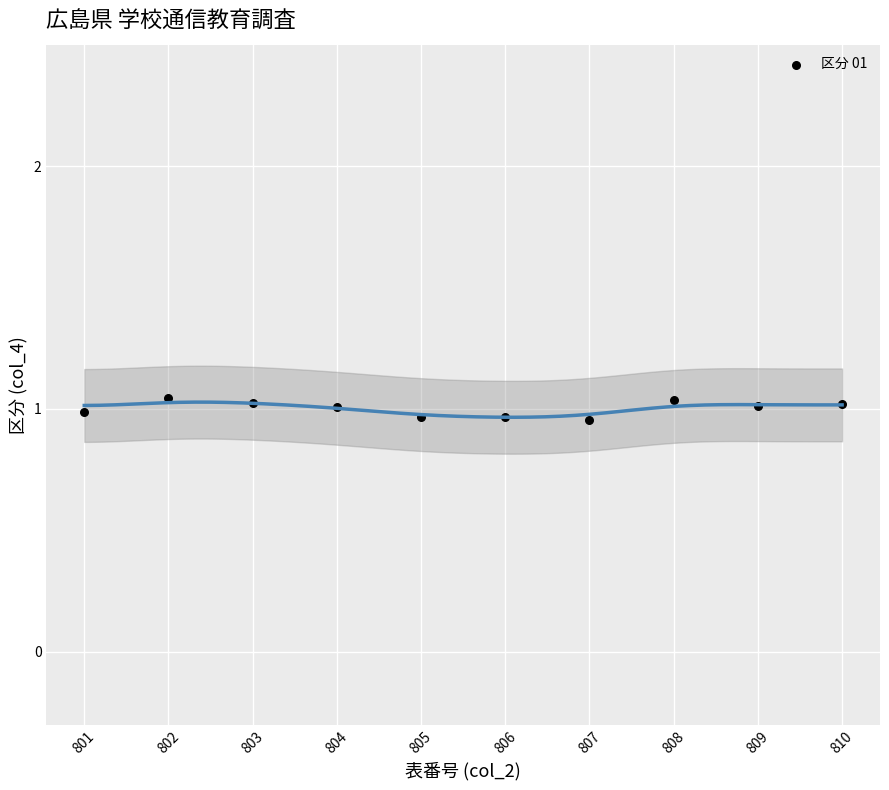

What is the range of X values (max minus min)?

9.0